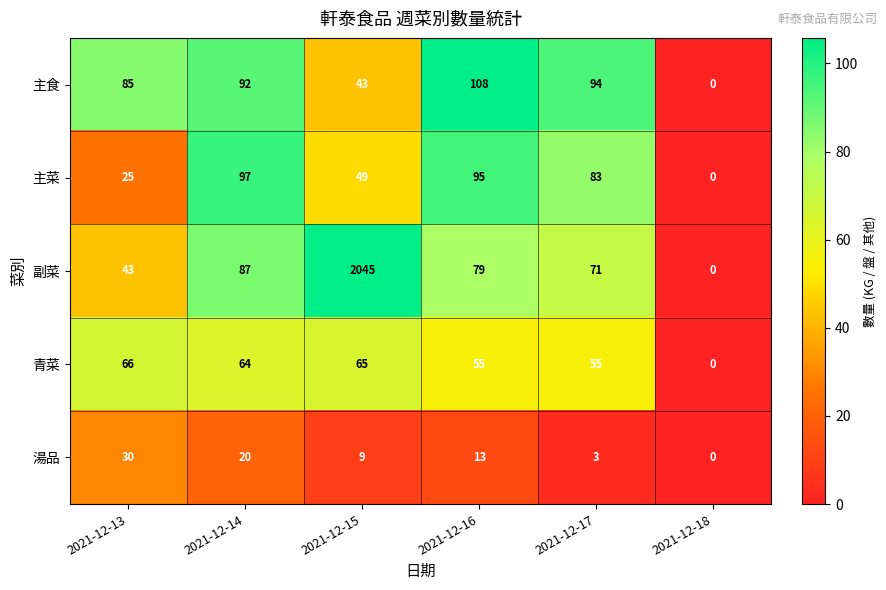

Reading left to right, extract all data points from this chart.

主食: 2021-12-13=85	2021-12-14=92	2021-12-15=43	2021-12-16=108	2021-12-17=94	2021-12-18=0
主菜: 2021-12-13=25	2021-12-14=97	2021-12-15=49	2021-12-16=95	2021-12-17=83	2021-12-18=0
副菜: 2021-12-13=43	2021-12-14=87	2021-12-15=2045	2021-12-16=79	2021-12-17=71	2021-12-18=0
青菜: 2021-12-13=66	2021-12-14=64	2021-12-15=65	2021-12-16=55	2021-12-17=55	2021-12-18=0
湯品: 2021-12-13=30	2021-12-14=20	2021-12-15=9	2021-12-16=13	2021-12-17=3	2021-12-18=0